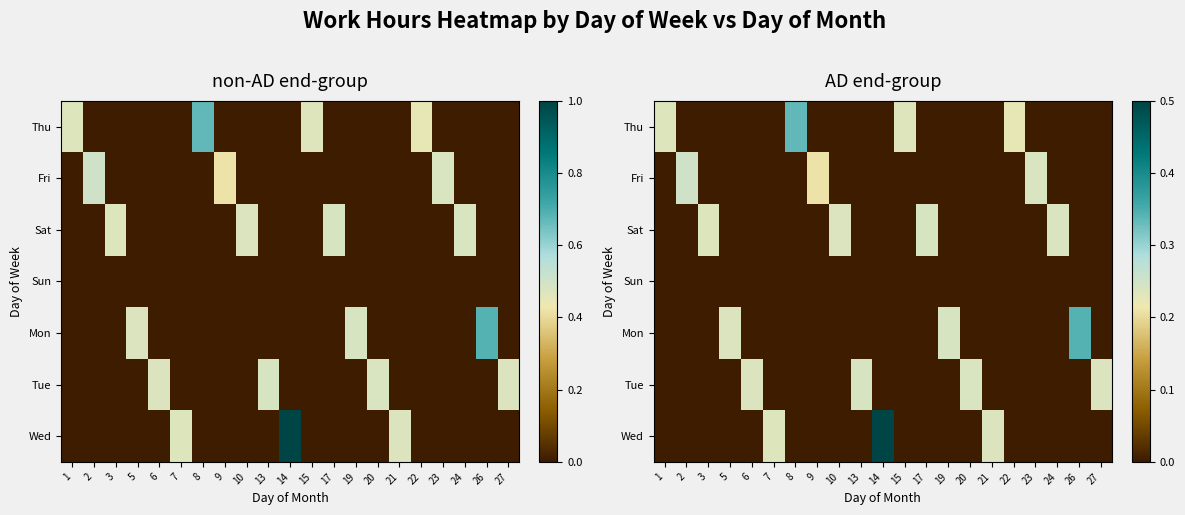

True or false: Mon has a value of 0.2 at 13.

False